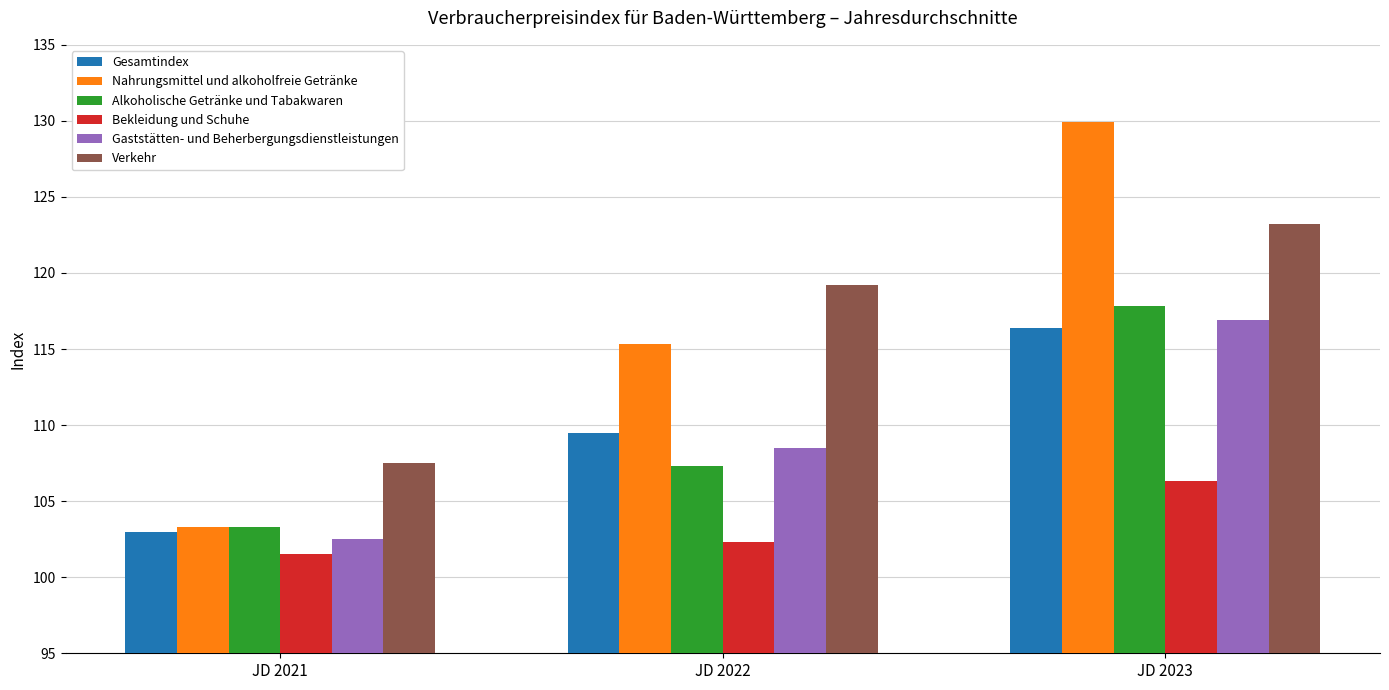

Which label corresponds to the smallest value in the chart?

JD 2021